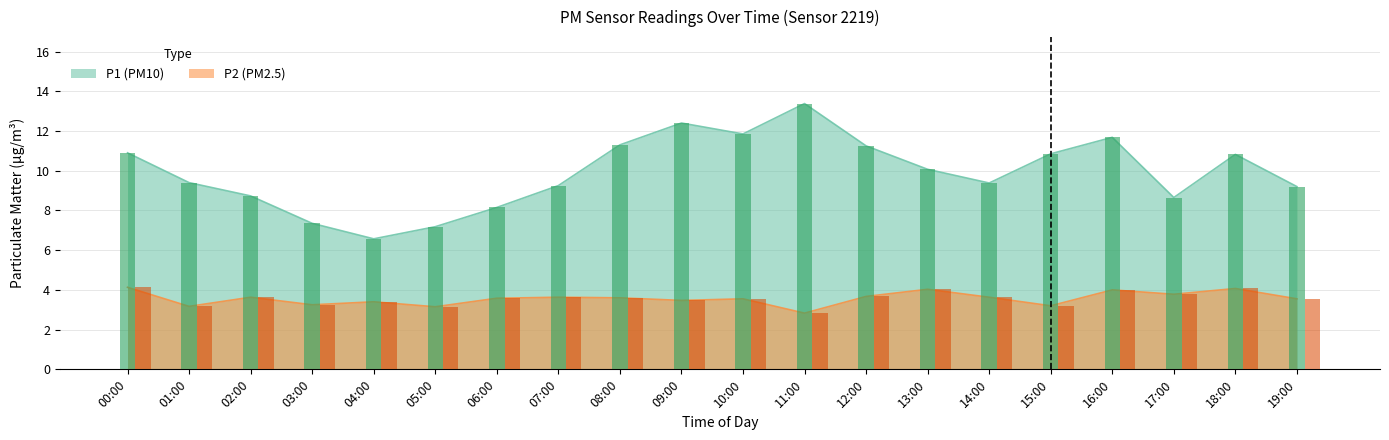

What is the difference between the maximum and minimum values in the P2 series?

1.3